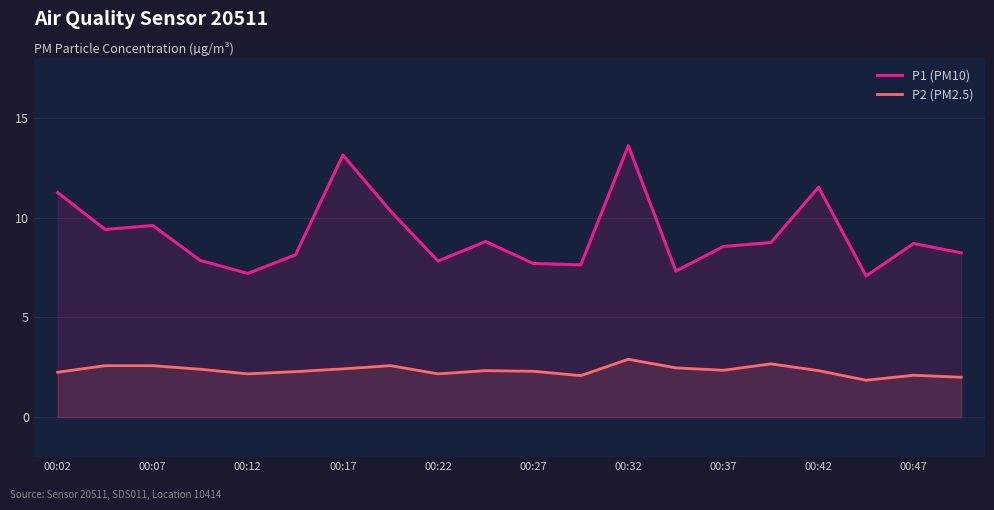

What is the difference between the second highest and second lowest values in the P2 (PM2.5) series?

0.7